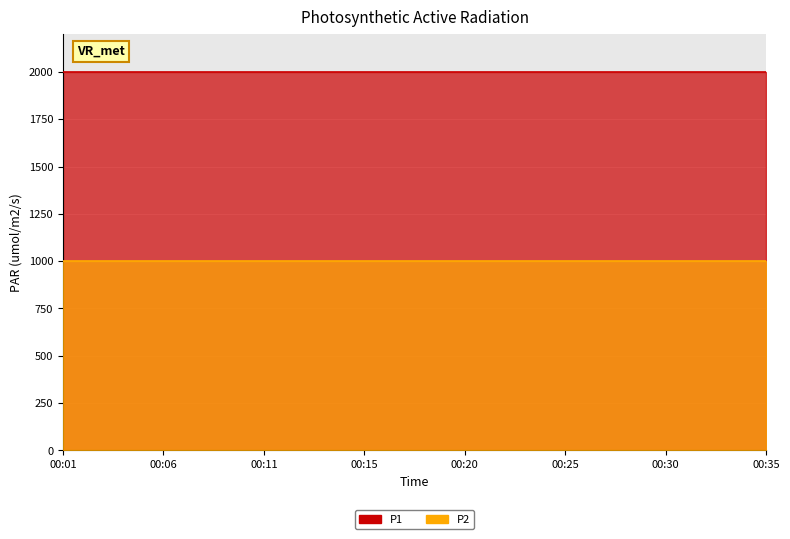

How many lines are shown in the chart?

2